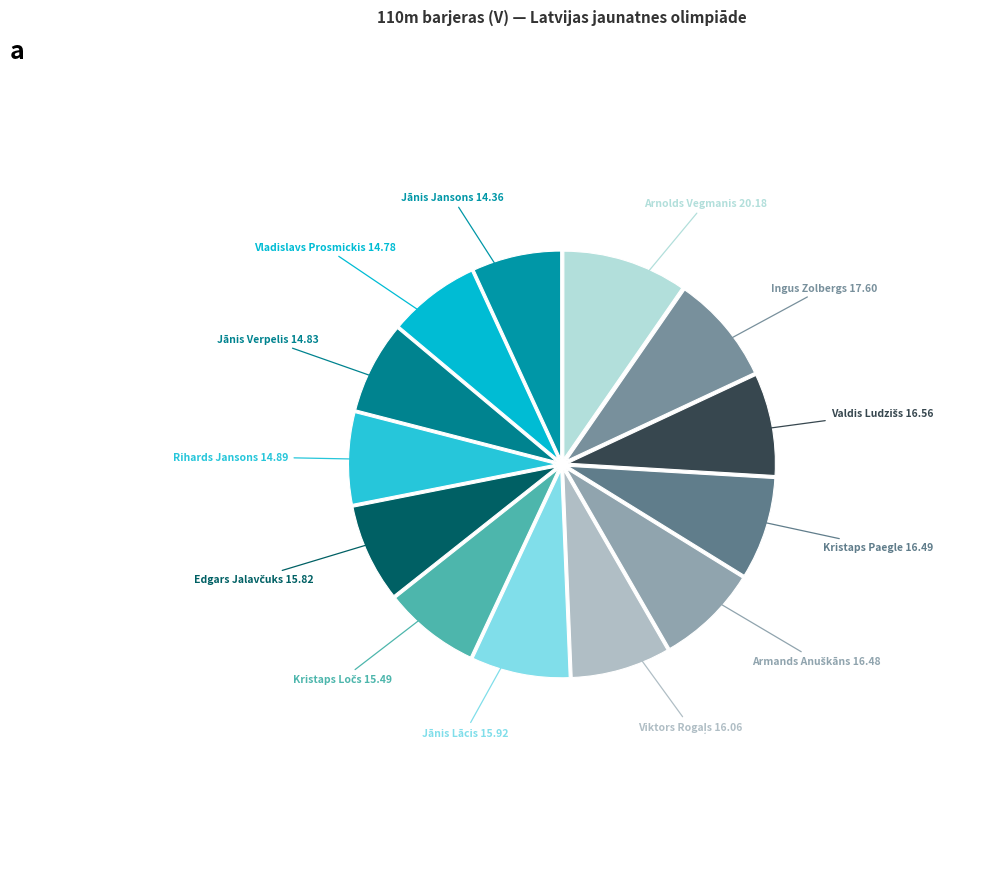

Count the number of slices in the pie.

13